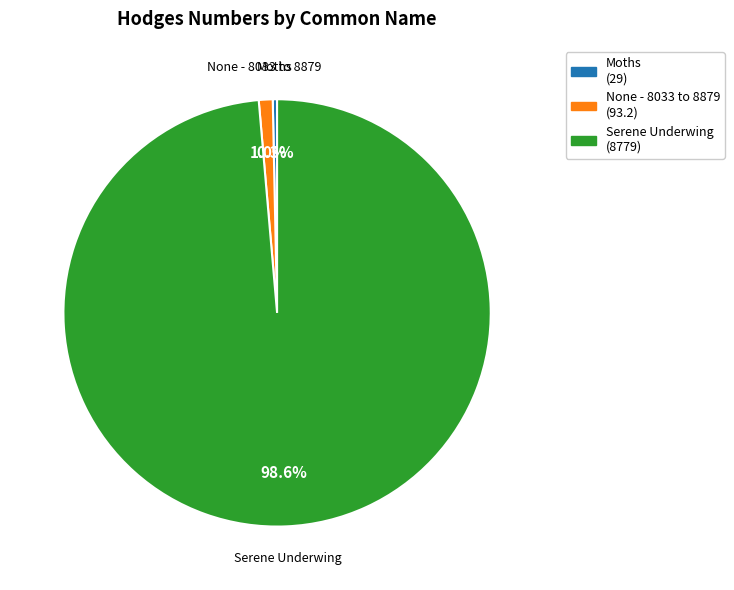

Is it true that Serene Underwing is 99% of the pie?

True